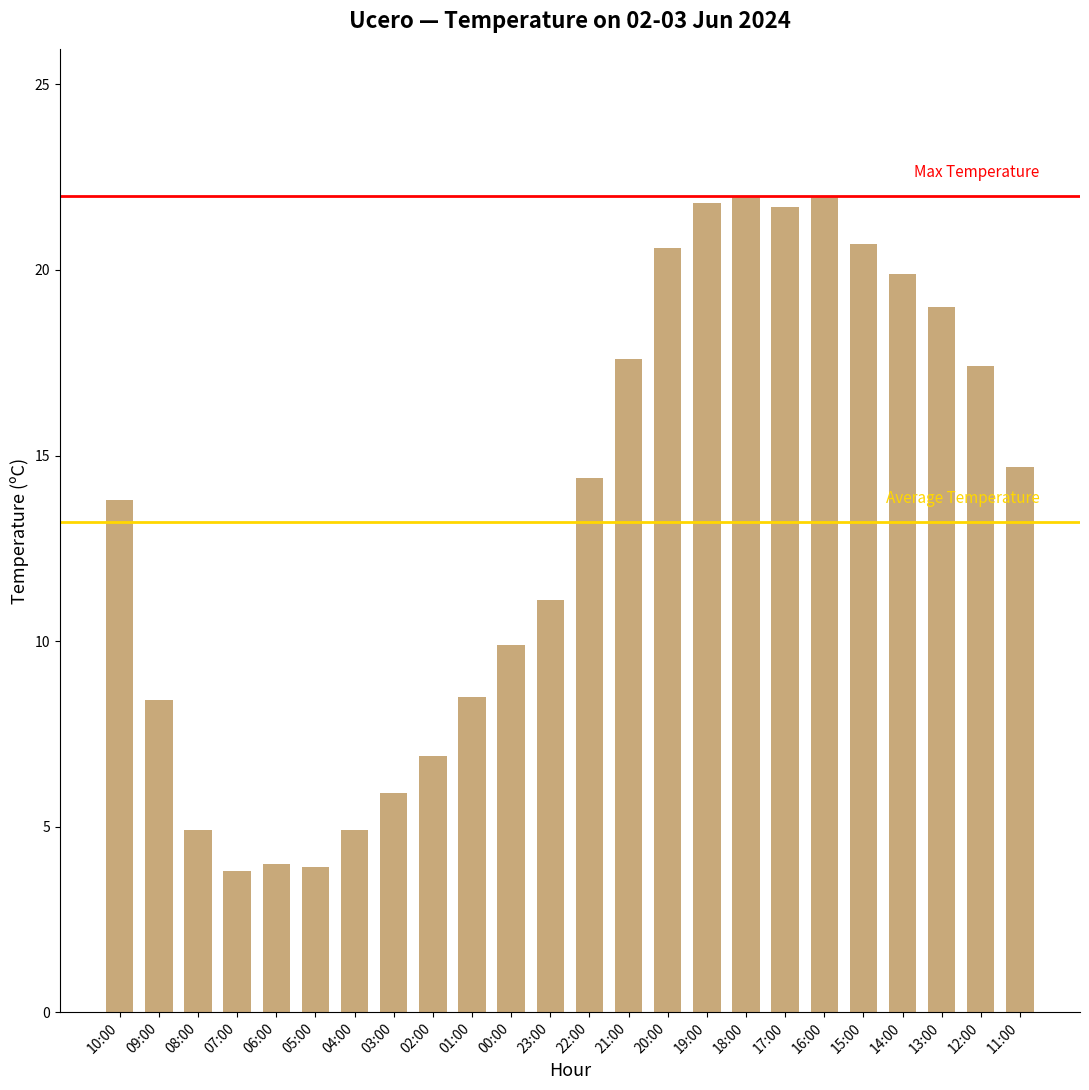

Are the bars grouped side by side (vs. stacked)?

No